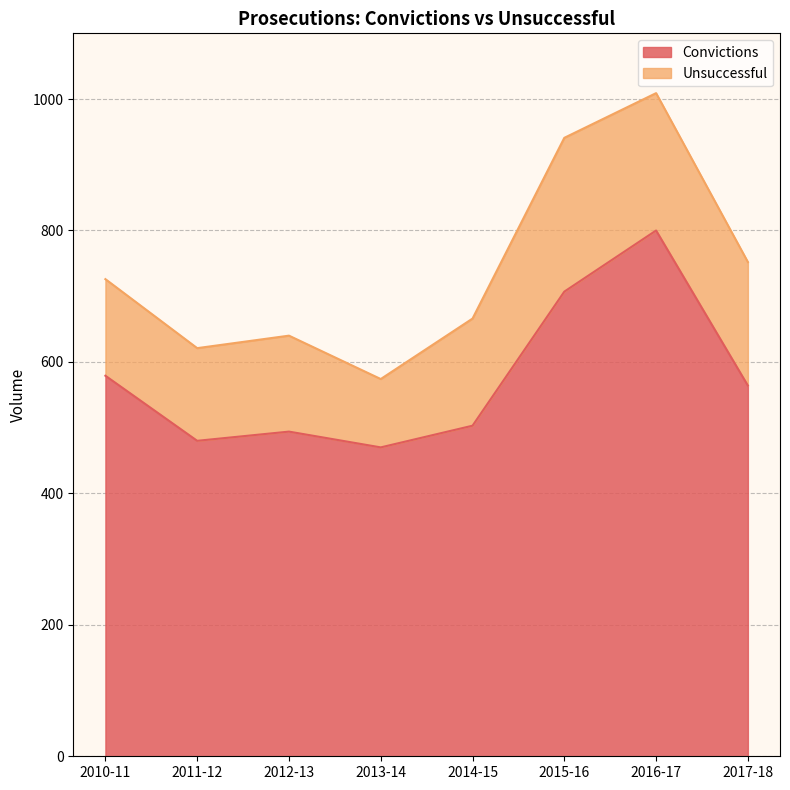

What is the value of the 5th point from the left?

503